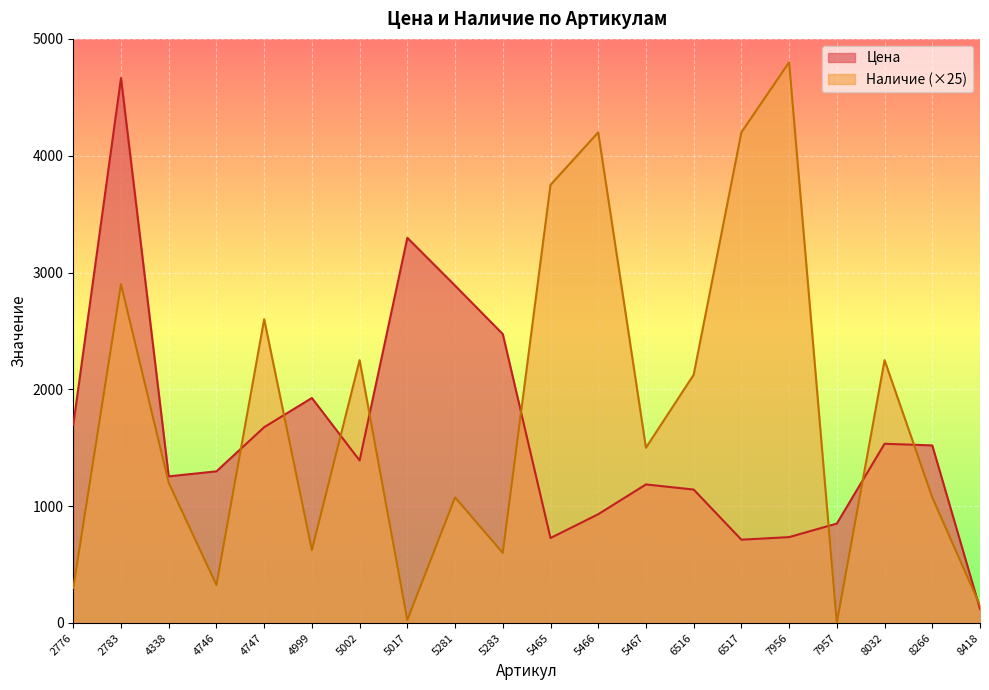

At which label does Цена first exceed 1391?

2776